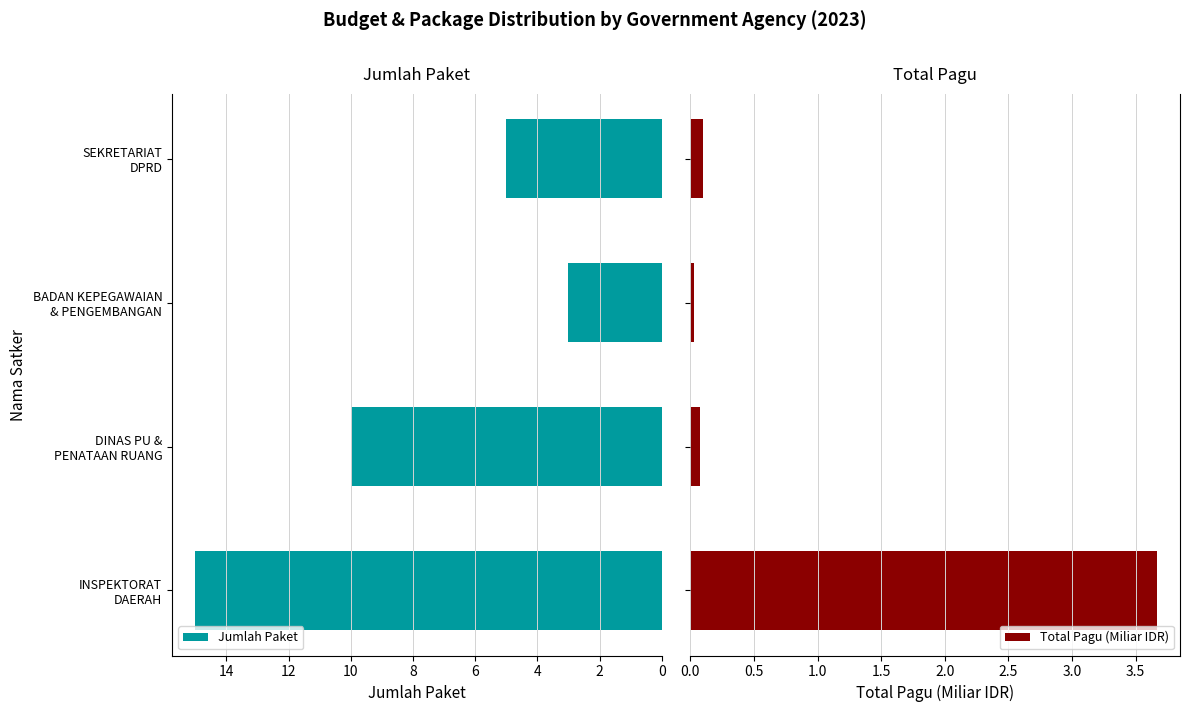

Are the bars grouped side by side (vs. stacked)?

Yes